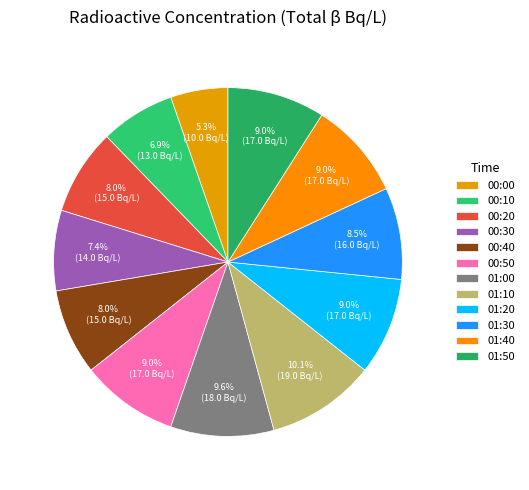

What percentage is the 00:10 slice, to the nearest percent?

7%